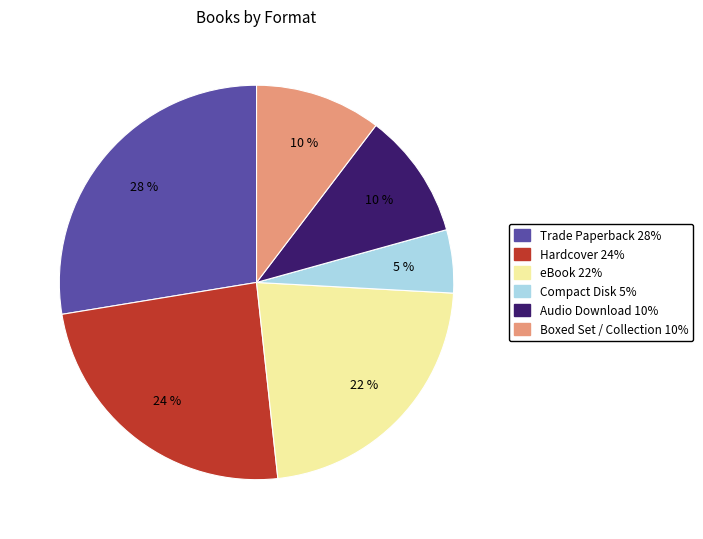

Is eBook the majority of the pie?

No